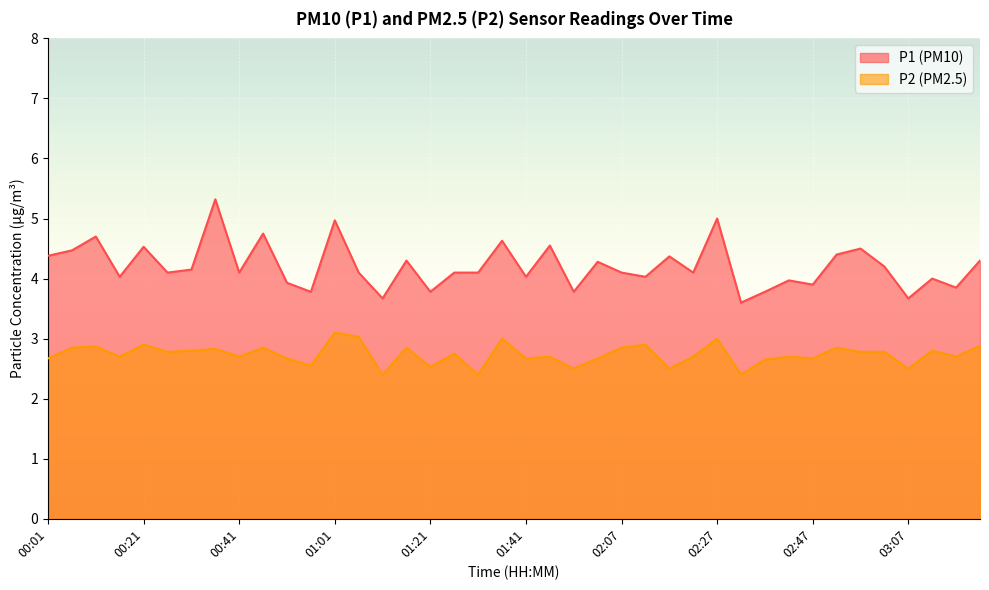

What is the difference between the maximum and second lowest values in the P2 series?

0.7